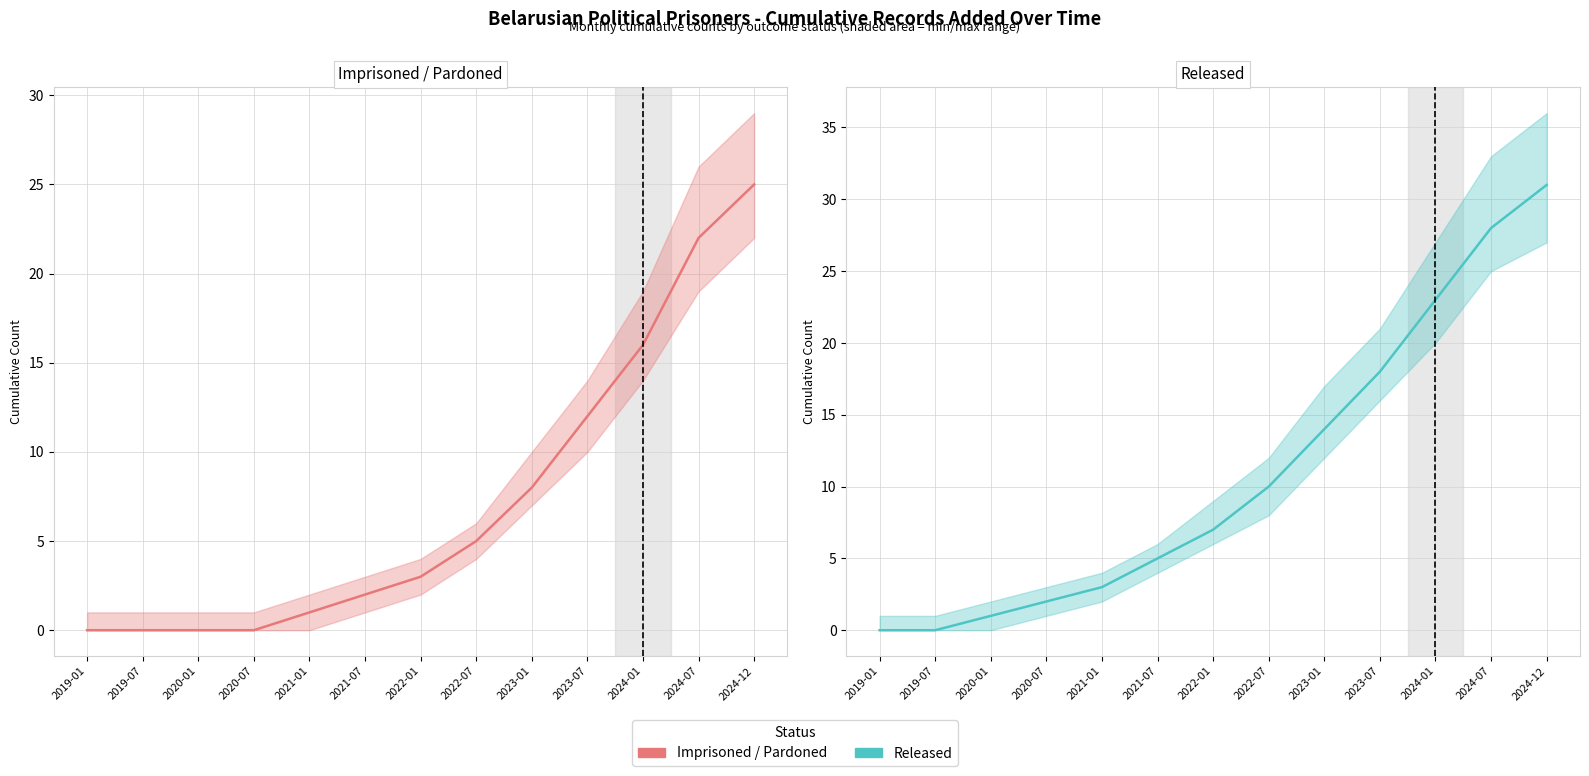

Is it true that Released equals 8 at 2024-07?

False